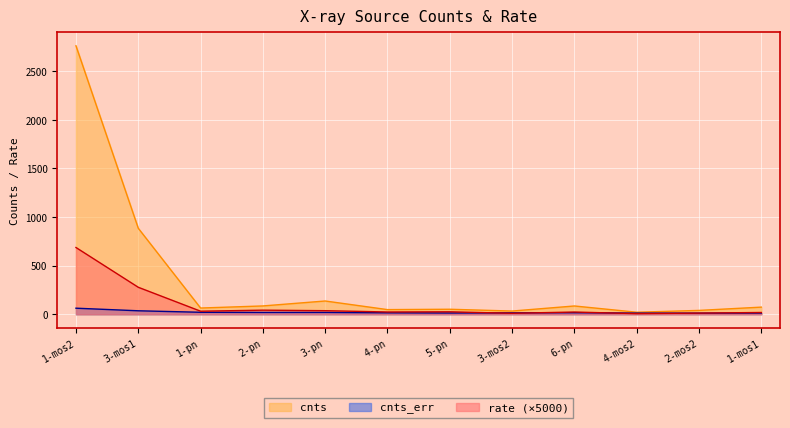

Reading left to right, list all the values displayed in this chart.

cnts: 1-mos2=2761.1	3-mos1=884.5	1-pn=64.0	2-pn=85.6	3-pn=136.4	4-pn=47.8	5-pn=51.5	3-mos2=33.1	6-pn=85.2	4-mos2=21.0	2-mos2=39.6	1-mos1=73.4
cnts_err: 1-mos2=62.3	3-mos1=35.8	1-pn=20.4	2-pn=18.7	3-pn=19.0	4-pn=14.9	5-pn=13.0	3-mos2=14.3	6-pn=16.1	4-mos2=11.9	2-mos2=11.6	1-mos1=12.5
rate: 1-mos2=686.5	3-mos1=277.5	1-pn=31.5	2-pn=42.0	3-pn=36.7	4-pn=23.5	5-pn=25.3	3-mos2=10.0	6-pn=23.0	4-mos2=6.3	2-mos2=12.0	1-mos1=18.2